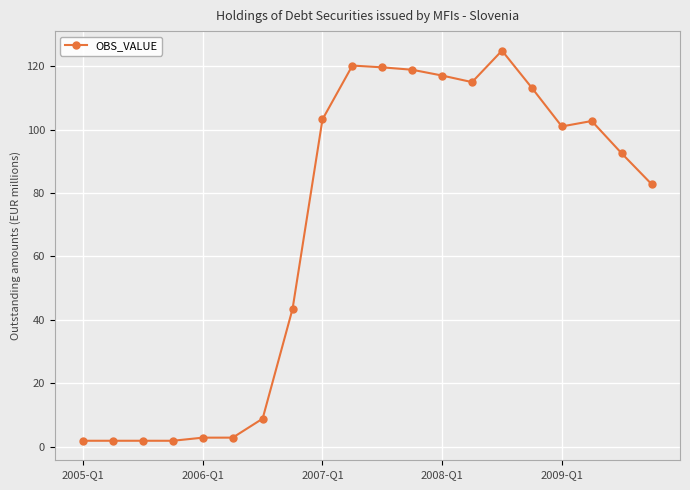

What is the difference between the maximum and minimum values?

122.9